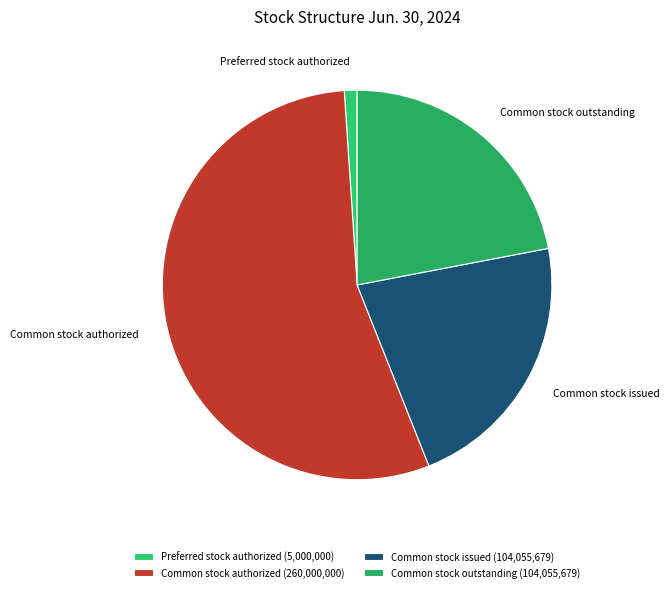

Combined, do Common stock issued and Common stock authorized account for over 50%?

Yes